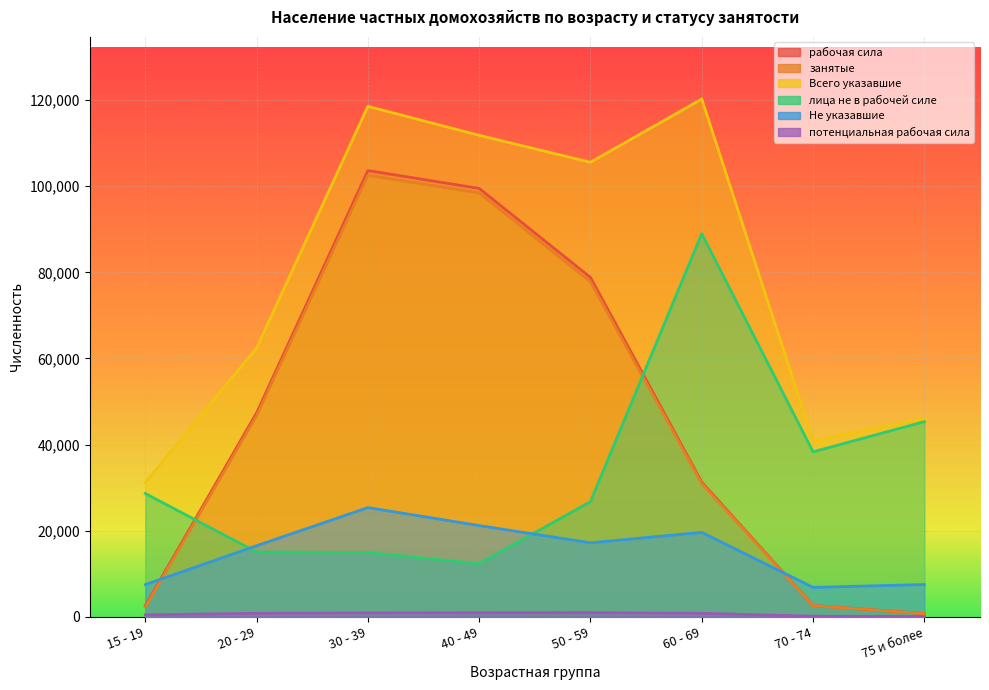

What is the difference between the занятые values at 75 и более and 40 - 49?

97734